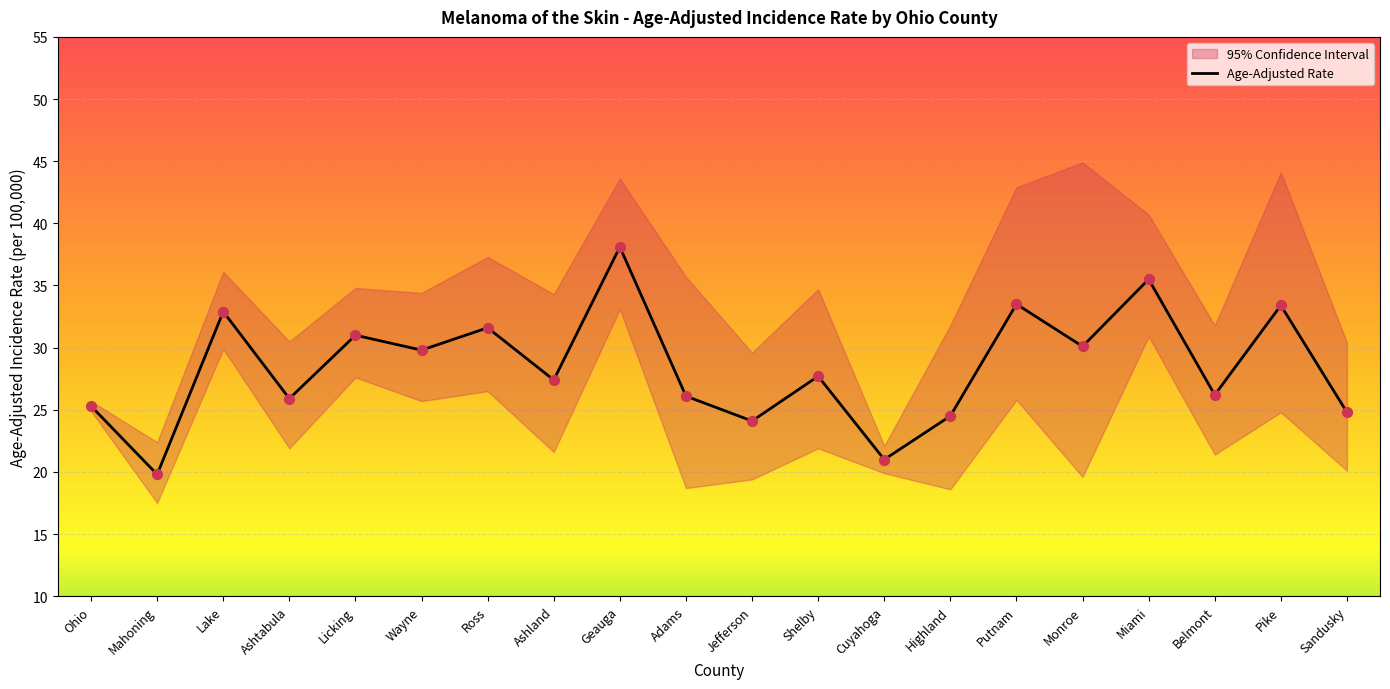

Which series has the largest Y range (max minus min)?

Upper 95% CI